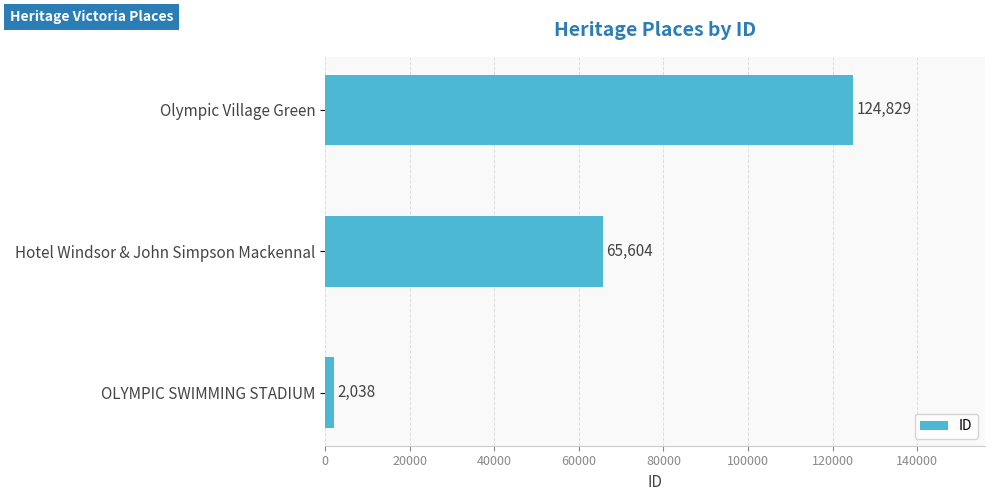

How many series are shown in this chart?

1